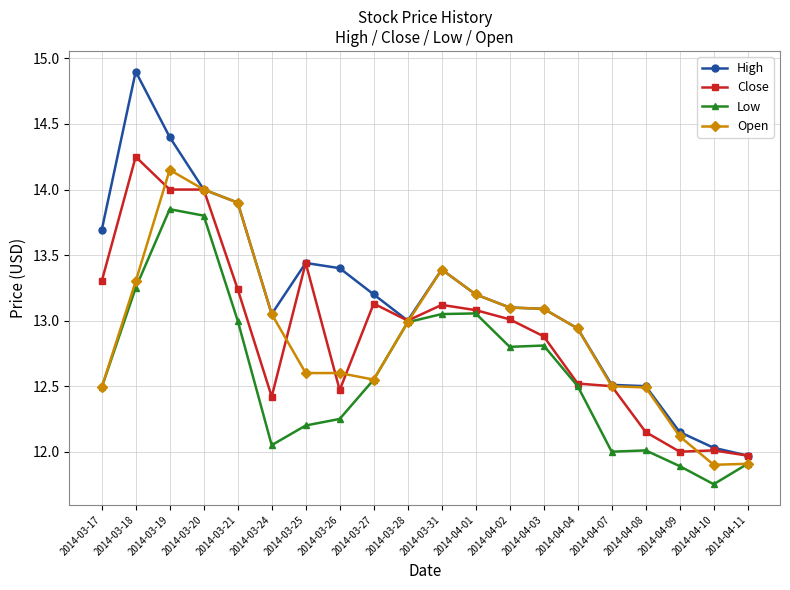

What is the total value across all series at 2014-03-31?

53.0